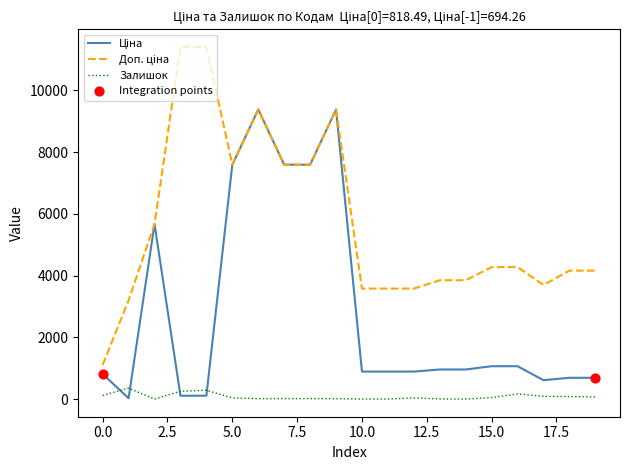

Which series has the largest total across all categories?

Доп. ціна